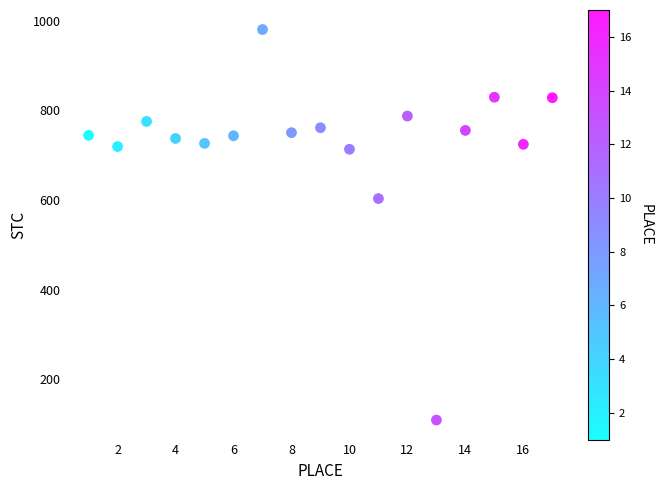

What Y value in the scatter plot is closest to 544?

603